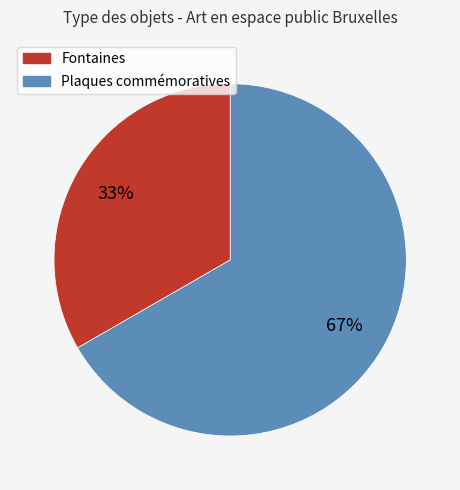

To the nearest percent, what is the average slice percentage?

50%